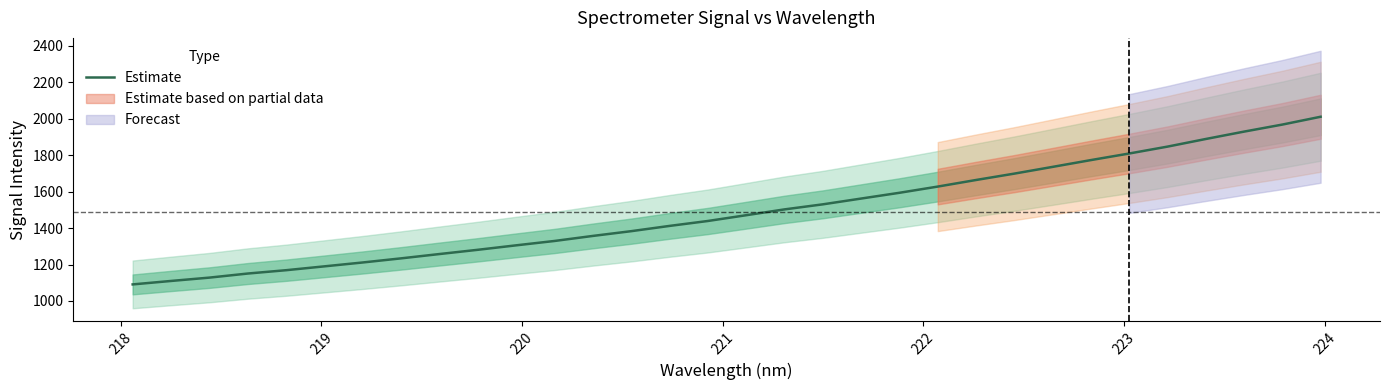

What is the difference between the second highest and second lowest values?

857.4